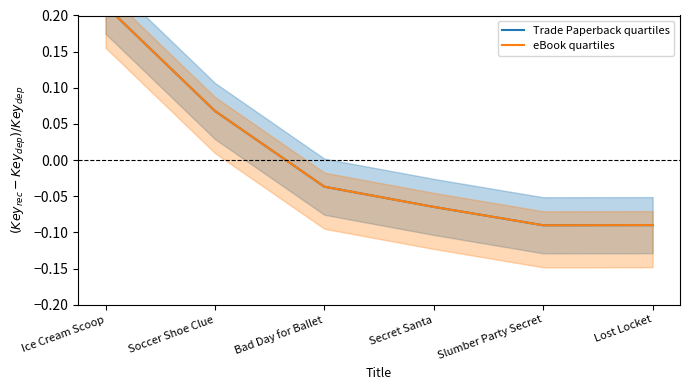

At which category is the sum across all series the highest?

Ice Cream Scoop